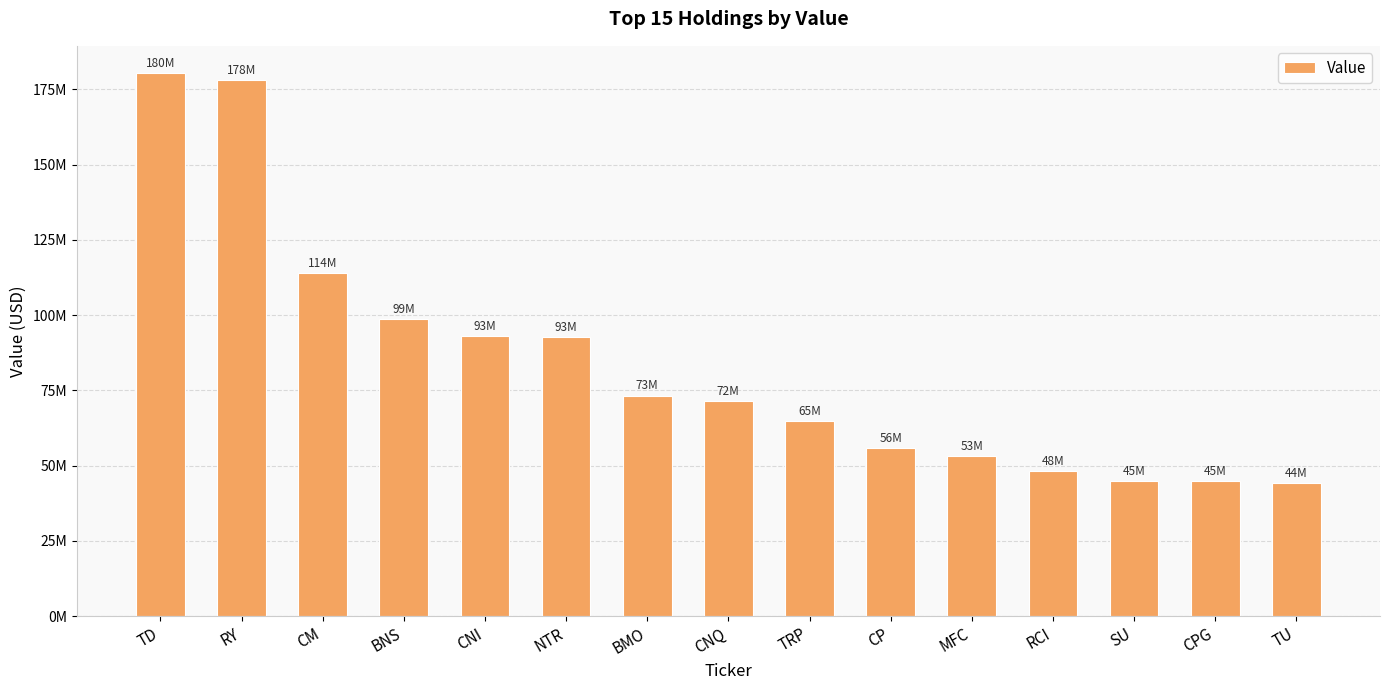

What is the change in value from CP to RCI?

-7560000